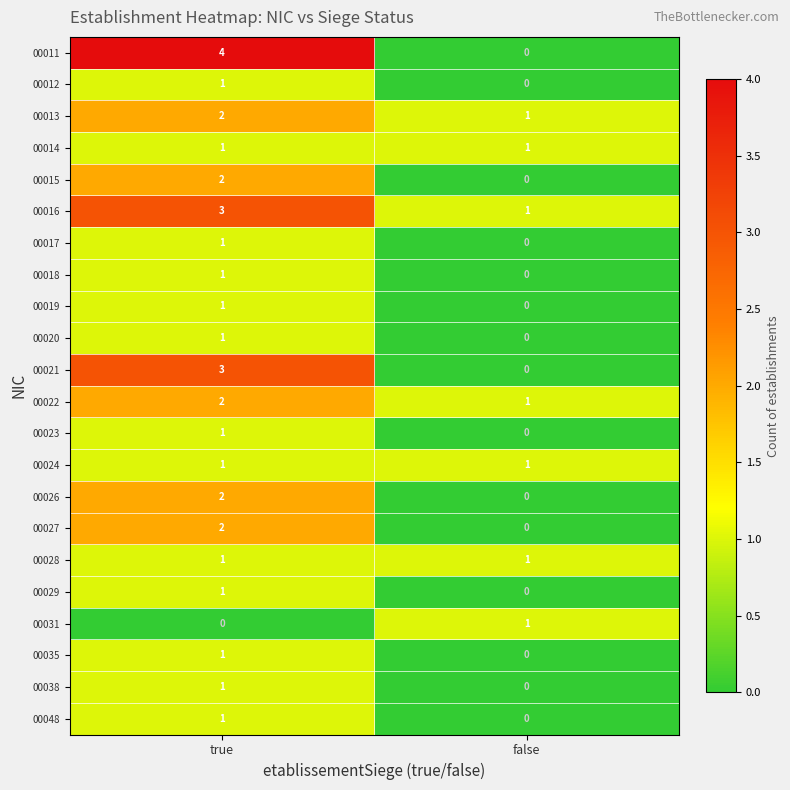

What is the maximum value shown in the chart?

4